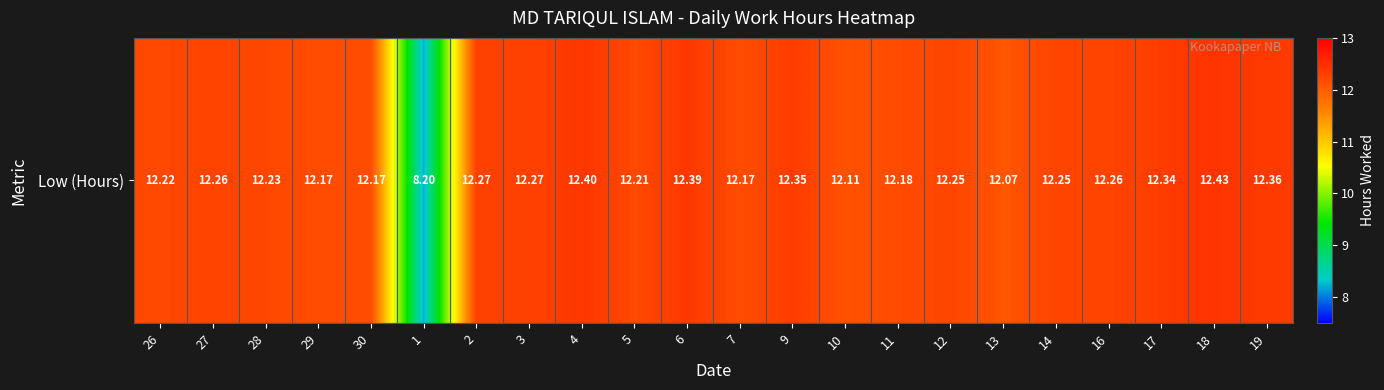

What is the smallest value displayed?

8.2